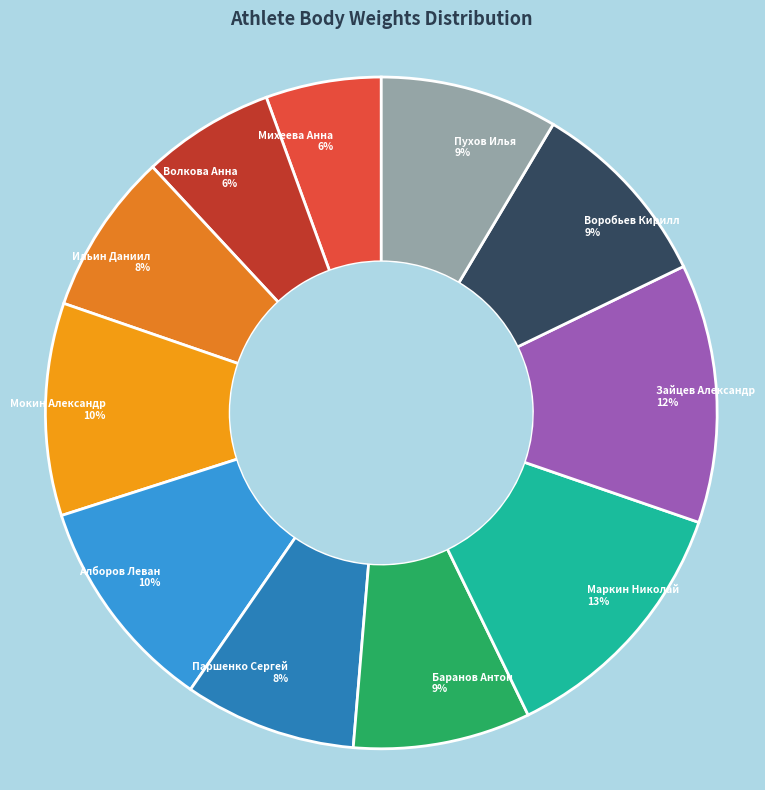

Combined, do Мокин Александр and Ильин Даниил account for over 50%?

No